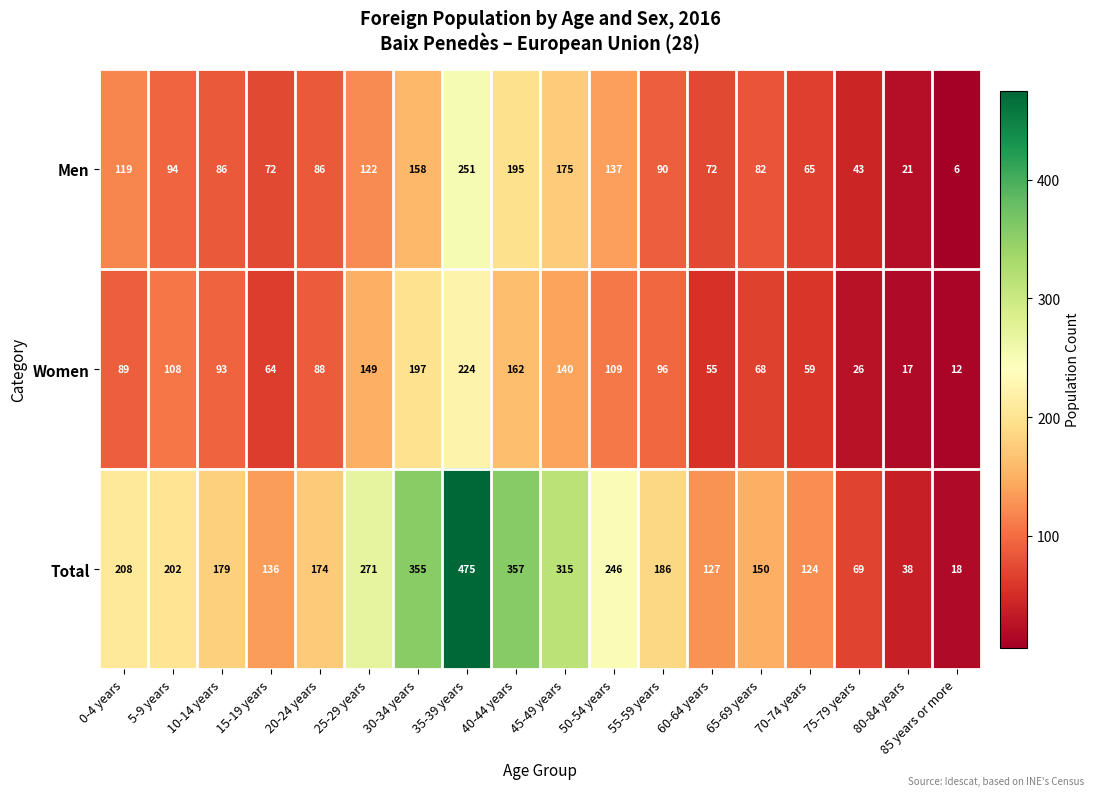

At how many categories does at least one series exceed 303?

4